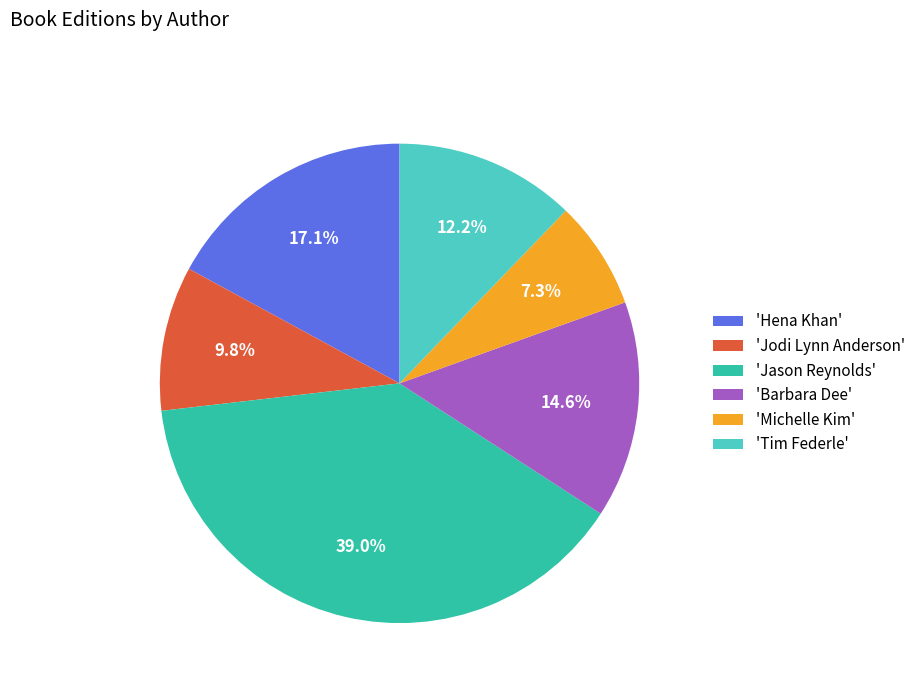

Does 'Barbara Dee' account for over 50% of the chart?

No